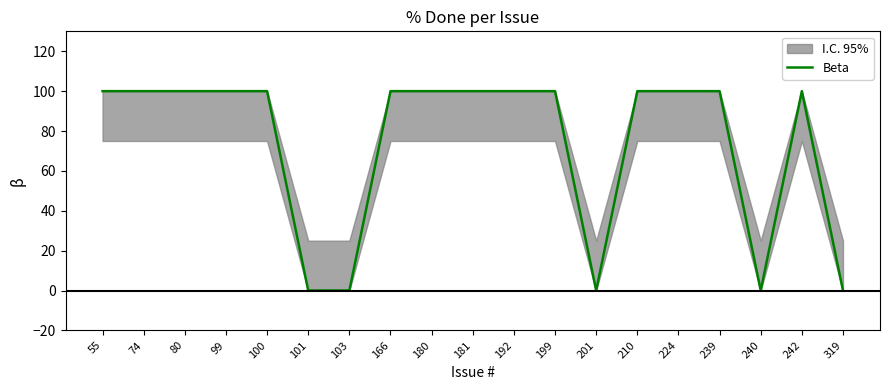

Reading left to right, transcribe all the data shown in this chart.

55=100	74=100	80=100	99=100	100=100	101=0	103=0	166=100	180=100	181=100	192=100	199=100	201=0	210=100	224=100	239=100	240=0	242=100	319=0